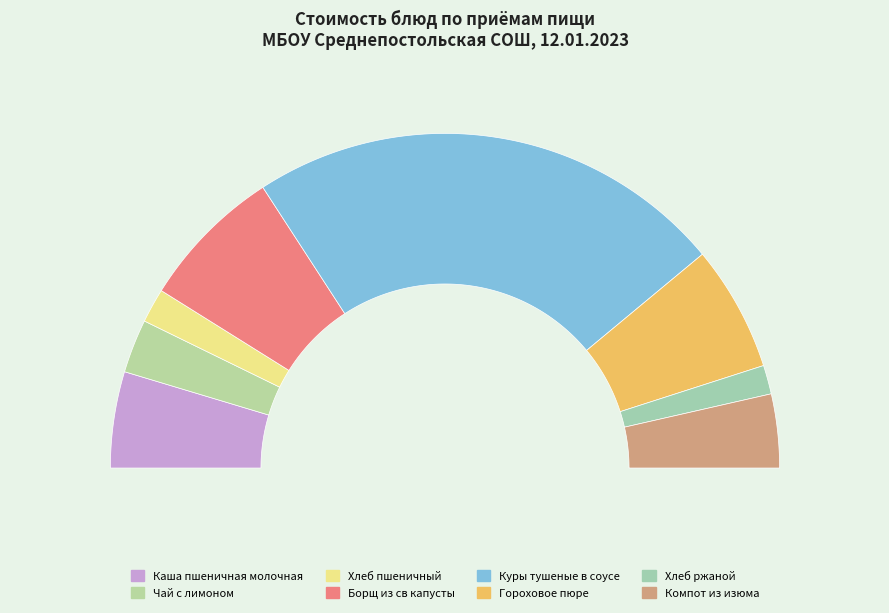

Is there any slice that represents more than half of the pie?

No